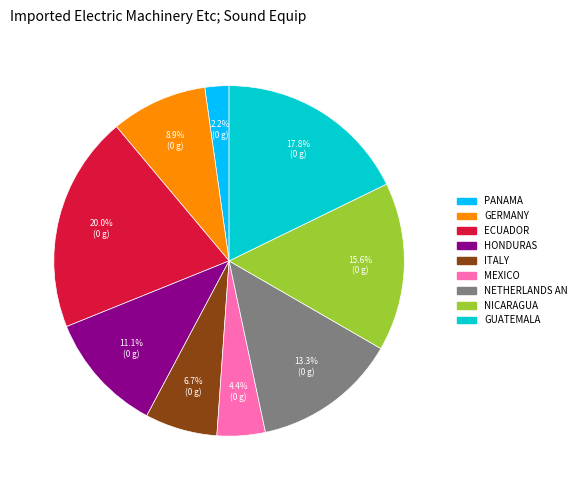

Is there any slice that represents more than half of the pie?

No